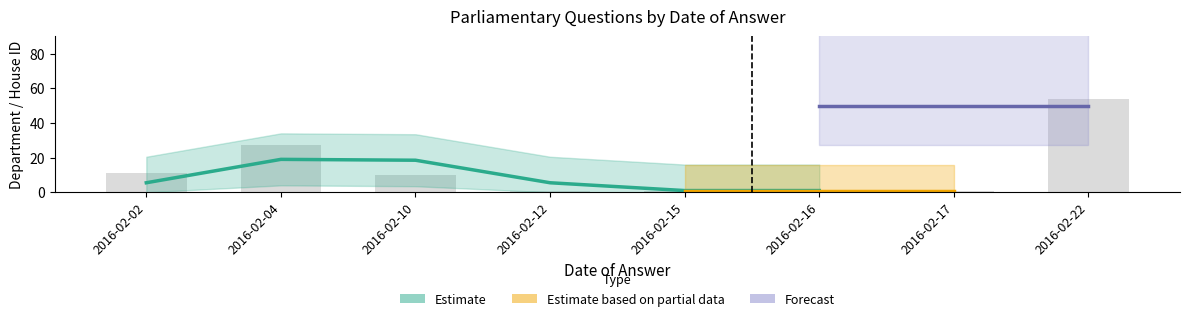

Is it true that the value at 2016-02-15 is 2?

False